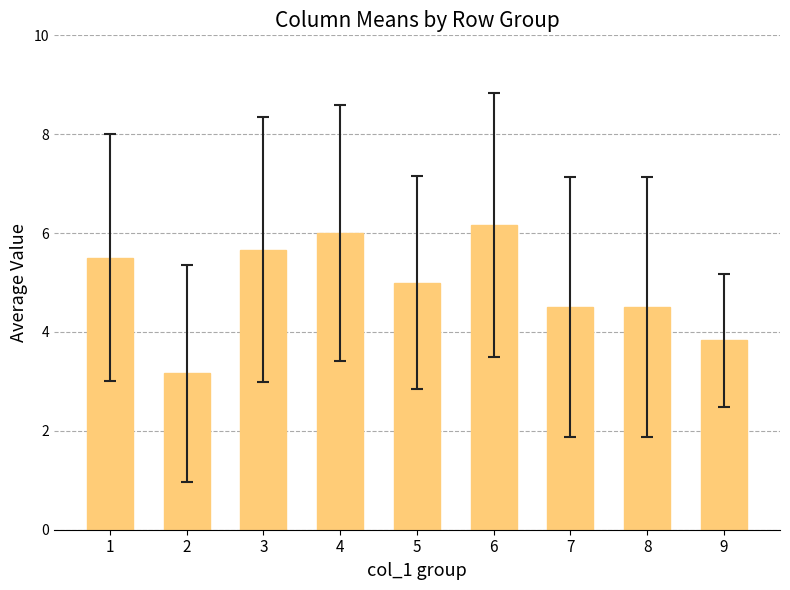

What is the average value?

4.9